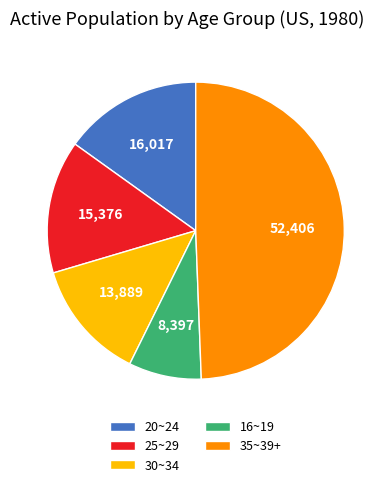

Does 30~34 represent more than half of the total?

No